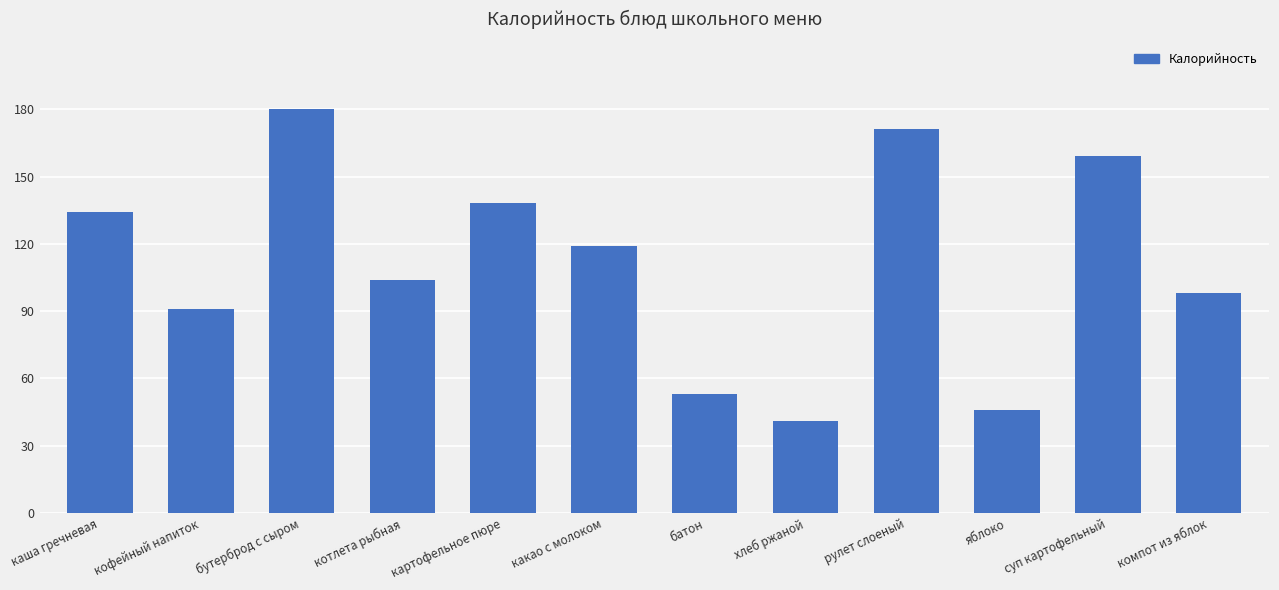

The chart shows a value of 29 at яблоко. True or false?

False